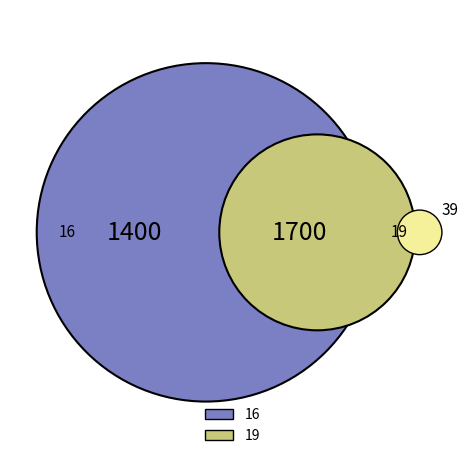

To the nearest percent, what is the combined percentage of 16 and 19?

100%